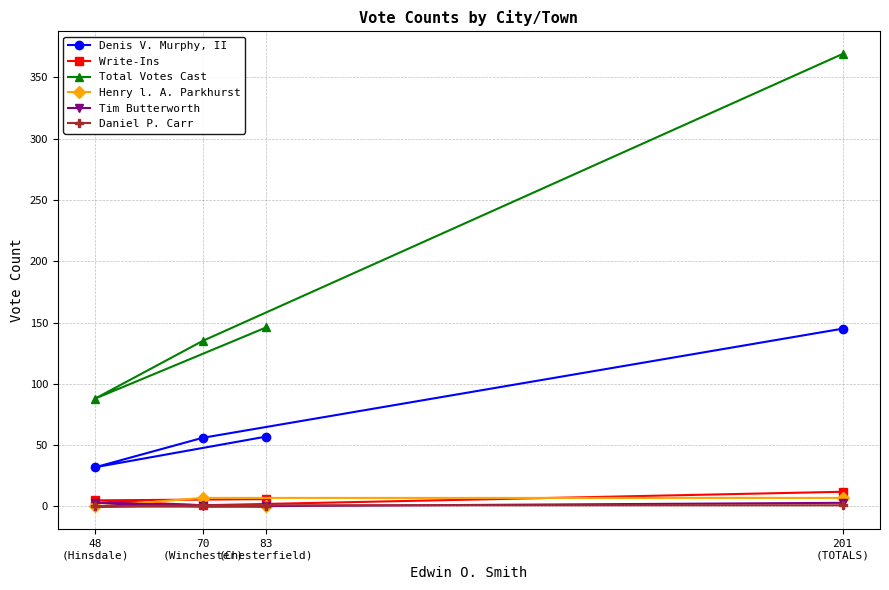

Between 48
(Hinsdale) and 70
(Winchester), which series saw the biggest shift?

Total Votes Cast